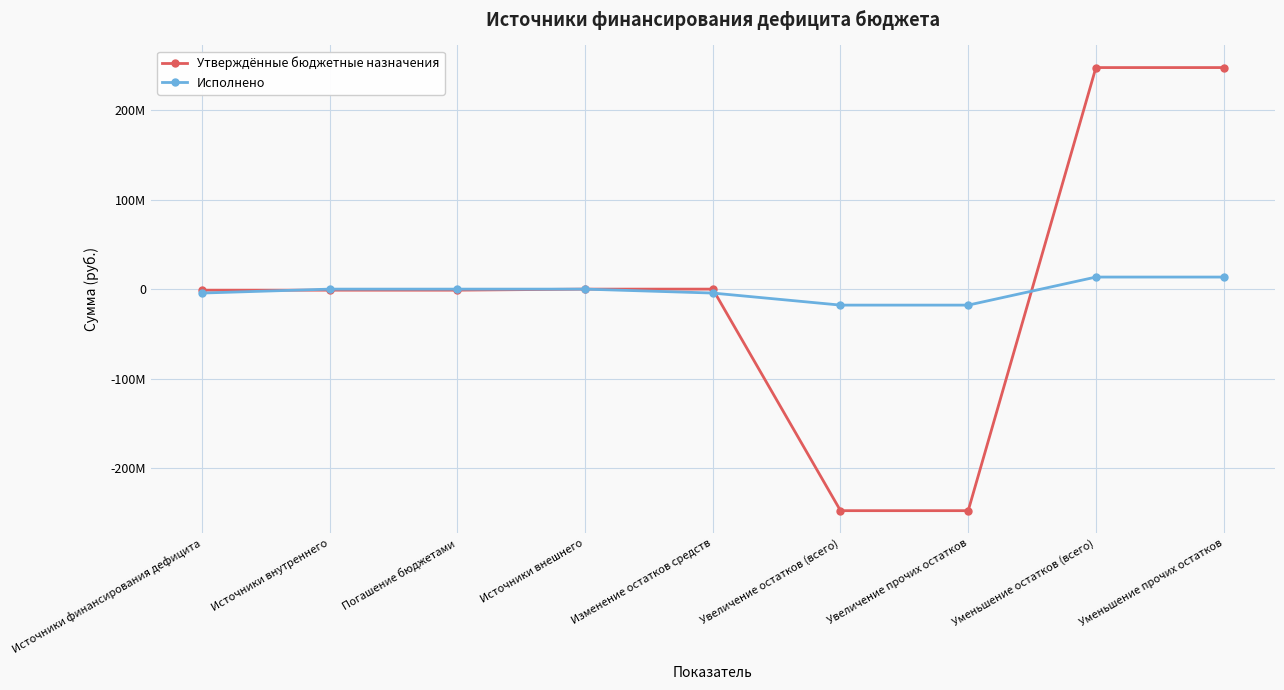

What is the difference between the maximum and second lowest values in the Утверждённые бюджетные назначения series?

495281399.9